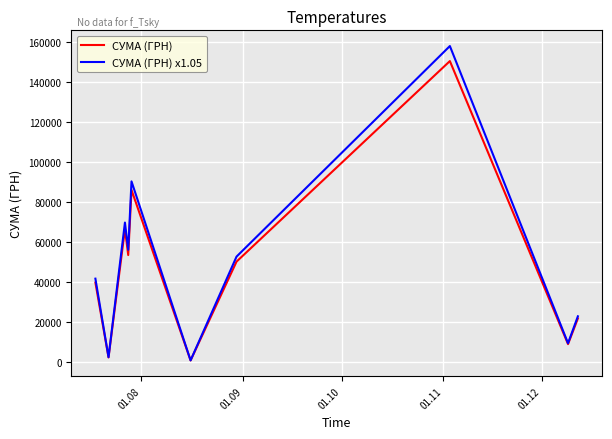

Which series has the widest spread of values?

СУМА (ГРН) x1.05